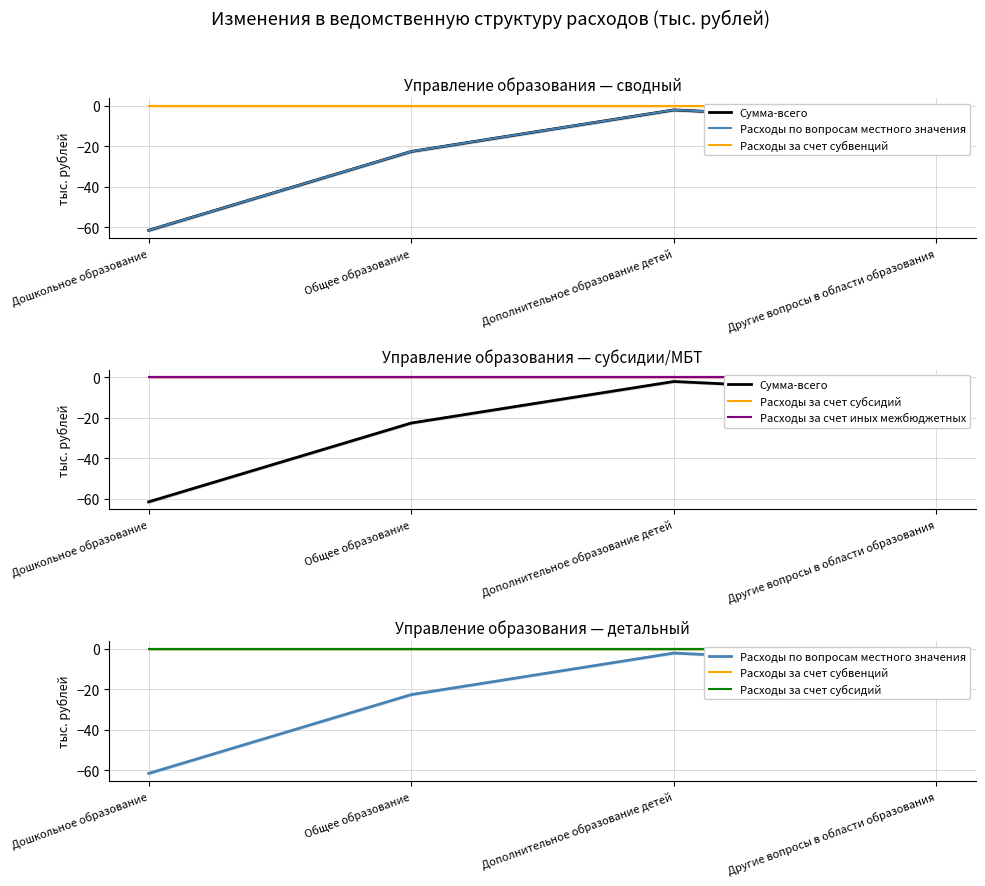

Reading left to right, extract all data points from this chart.

Сумма-всего: -61.5	-22.6	-2.1	-8.2
Расходы по вопросам местного значения: -61.5	-22.6	-2.1	-8.2
Расходы за счет субвенций: 0.0	0.0	0.0	0.0
Расходы за счет субсидий: 0.0	0.0	0.0	0.0
Расходы за счет иных межбюджетных: 0.0	0.0	0.0	0.0